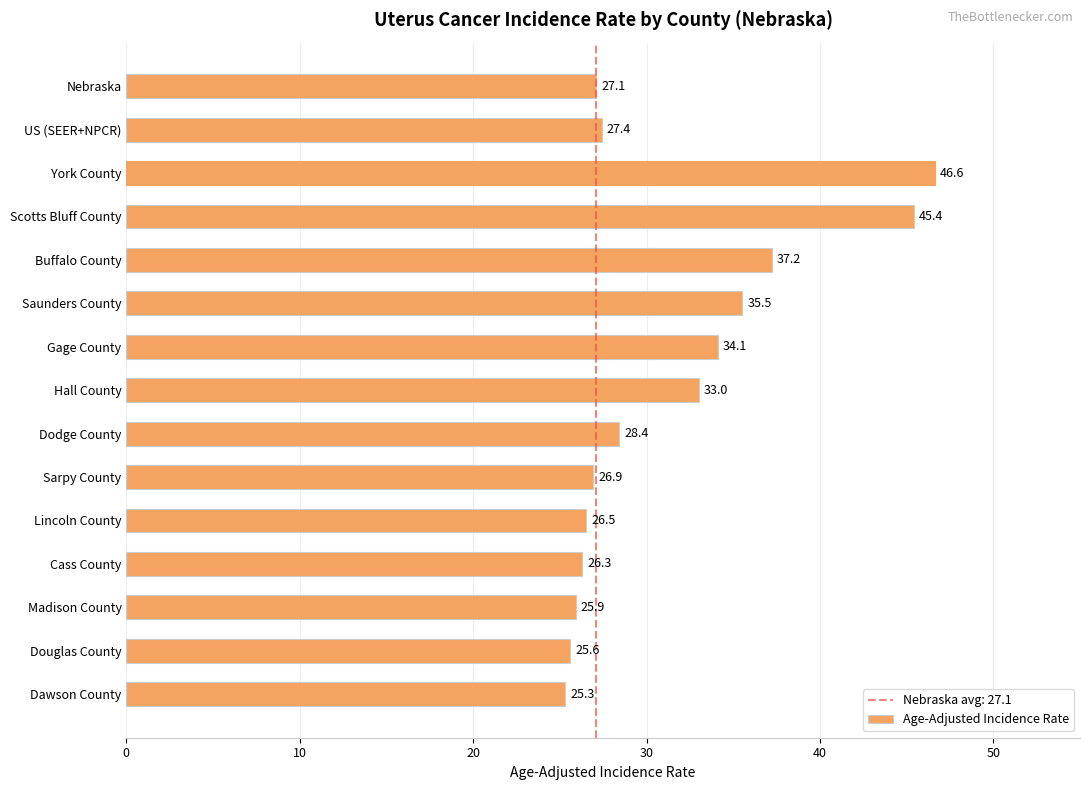

What is the change in value from Gage County to Hall County?

-1.1